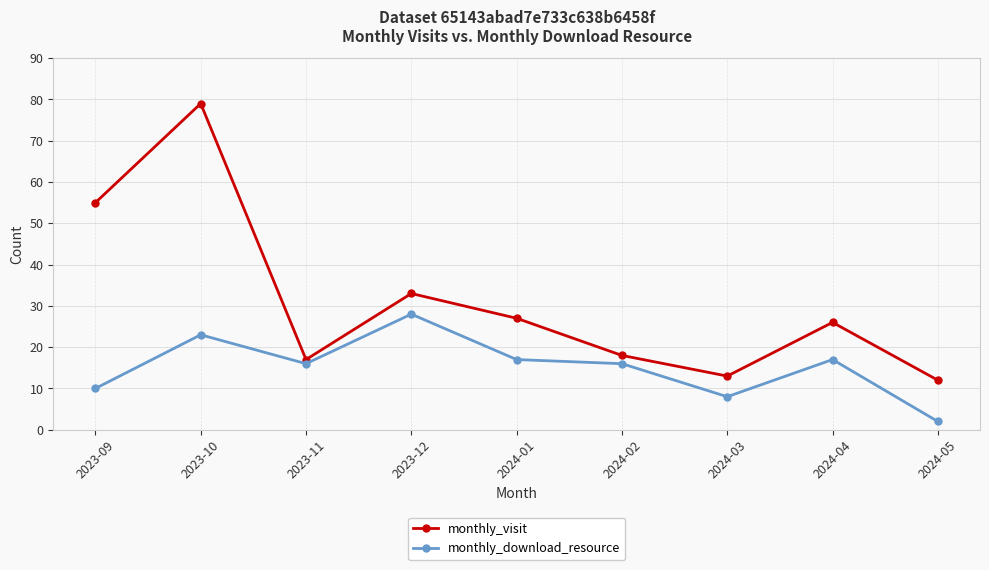

True or false: monthly_download_resource has a value of 17 at 2024-04.

True